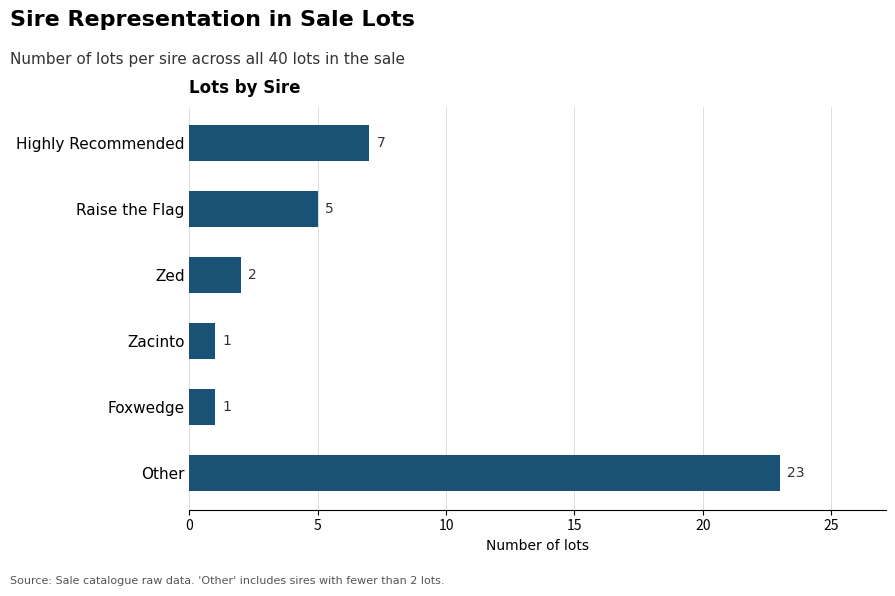

The value at Zed is 2. True or false?

True